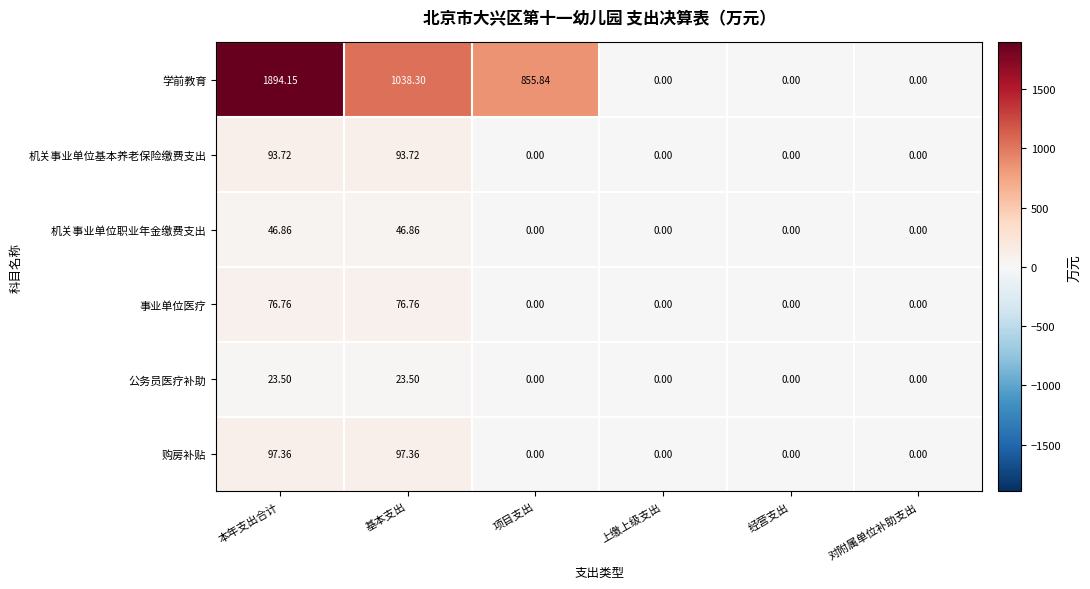

Which series has the largest range (max minus min)?

学前教育